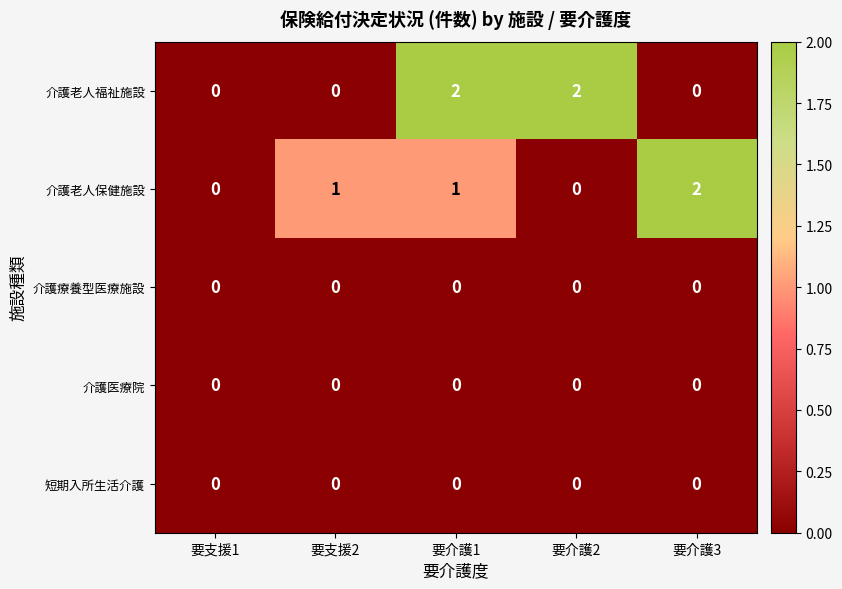

Reading left to right, what are all the values shown in this chart?

介護老人福祉施設: 0	0	2	2	0
介護老人保健施設: 0	1	1	0	2
介護療養型医療施設: 0	0	0	0	0
介護医療院: 0	0	0	0	0
短期入所生活介護: 0	0	0	0	0